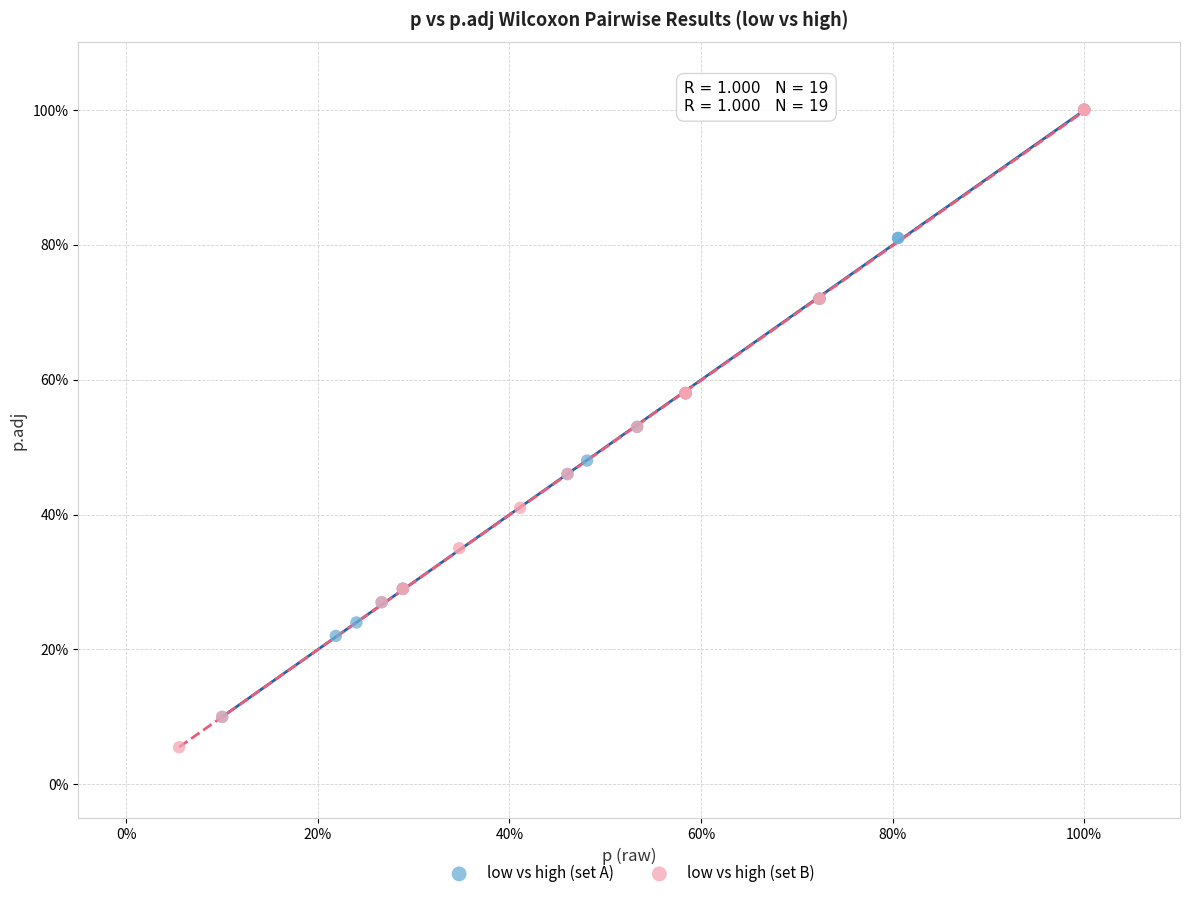

Which series reaches the minimum Y coordinate?

low vs high (set B)